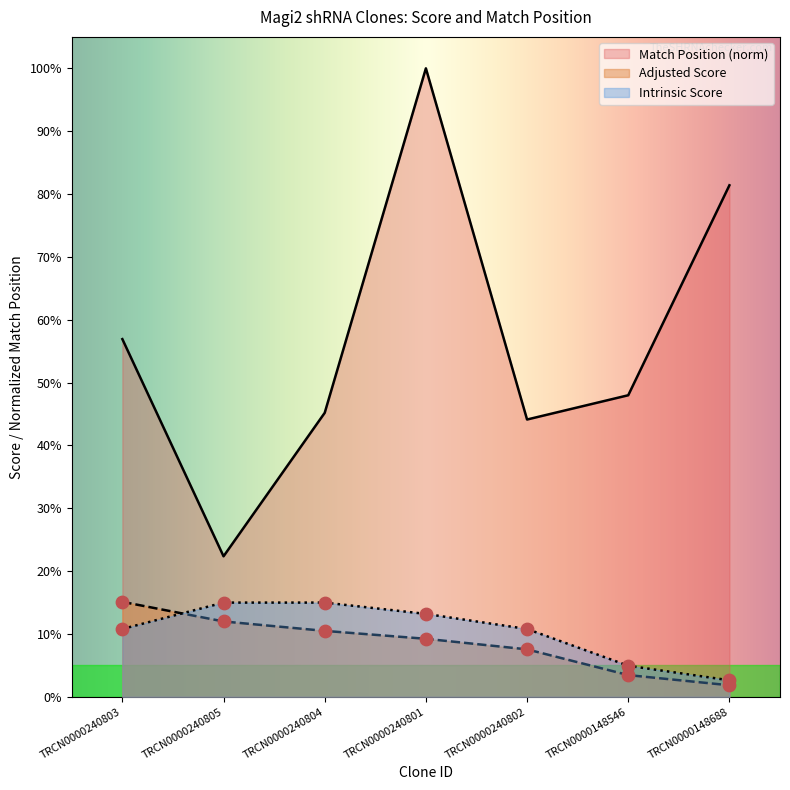

Is the value of Intrinsic Score at TRCN0000240801 greater than the value of Match Position at TRCN0000148688?

No